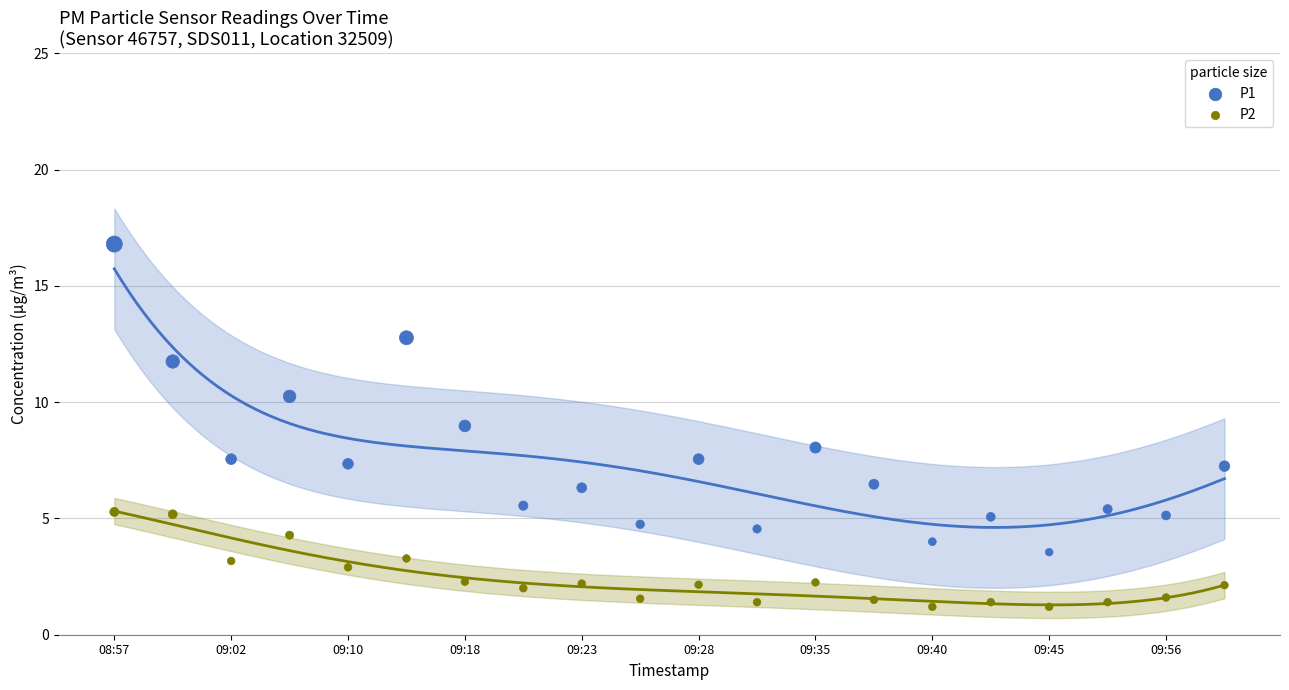

Across all data points, what is the range of Y values (max minus min)?

15.6